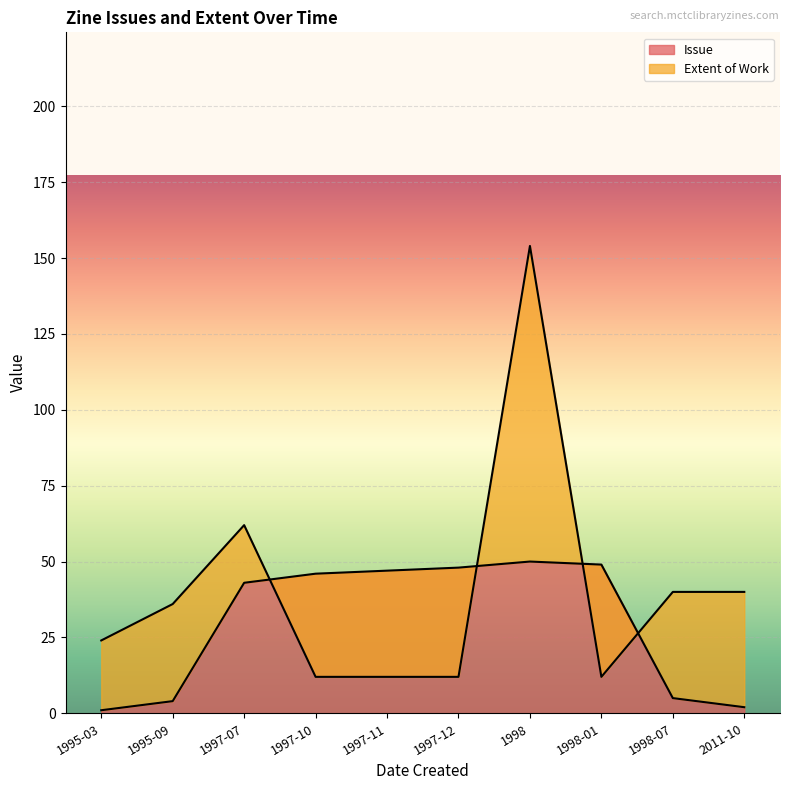

True or false: Extent of Work has more than 0 interior local peaks.

True